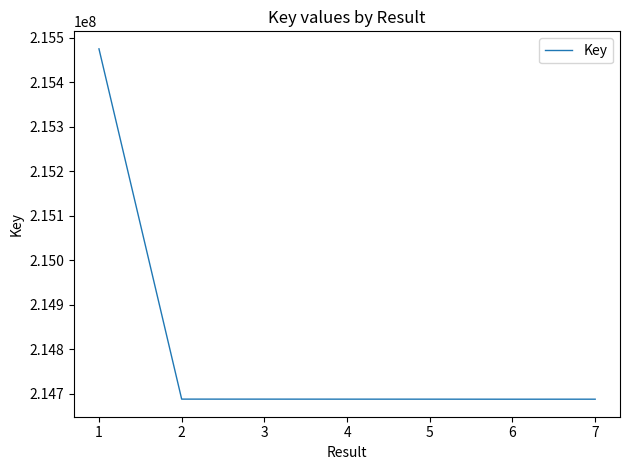

What is the ratio of the value at 4 to the value at 7?

1.0